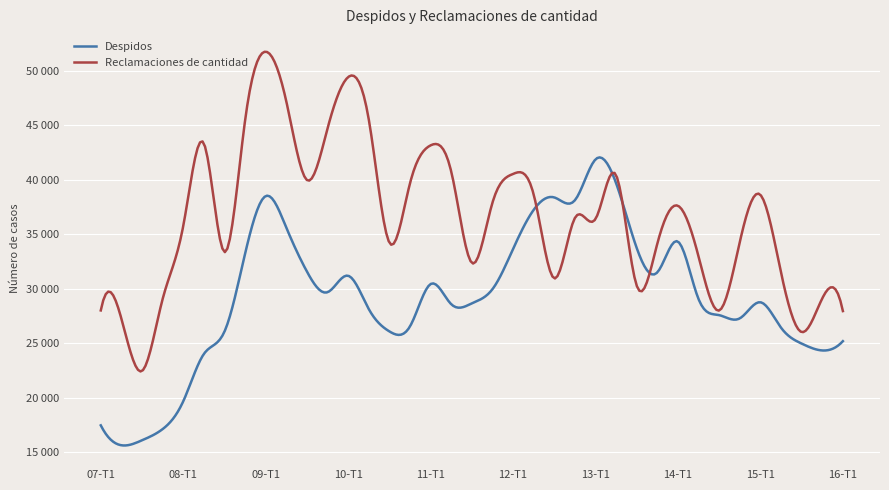

Does the chart display data point markers on the line(s)?

No